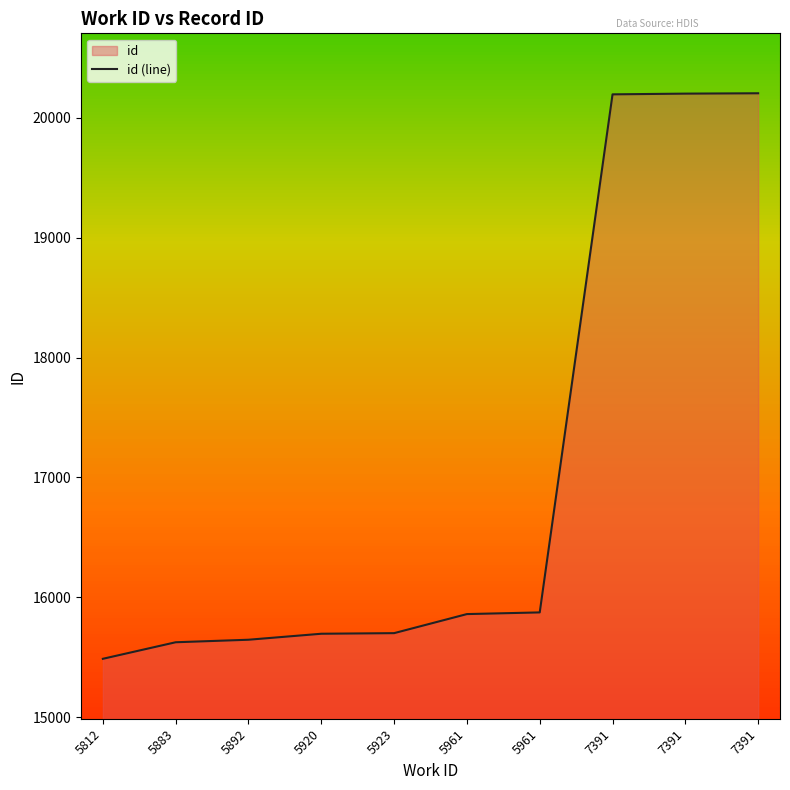

How many values are below 15860?

5